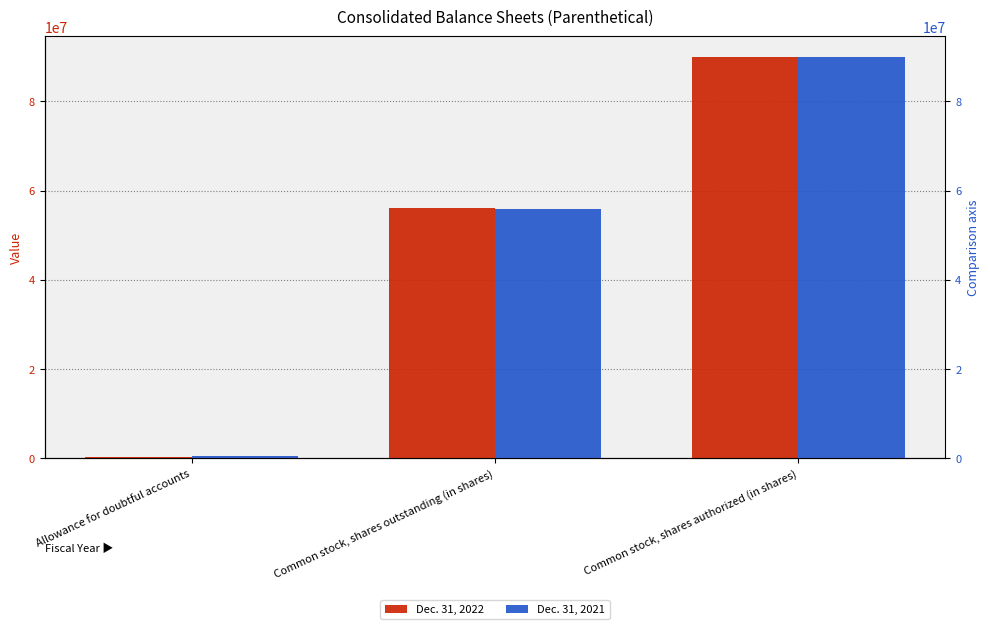

Between Allowance for doubtful accounts and Common stock, shares outstanding (in shares), which series saw the biggest shift?

Dec. 31, 2022